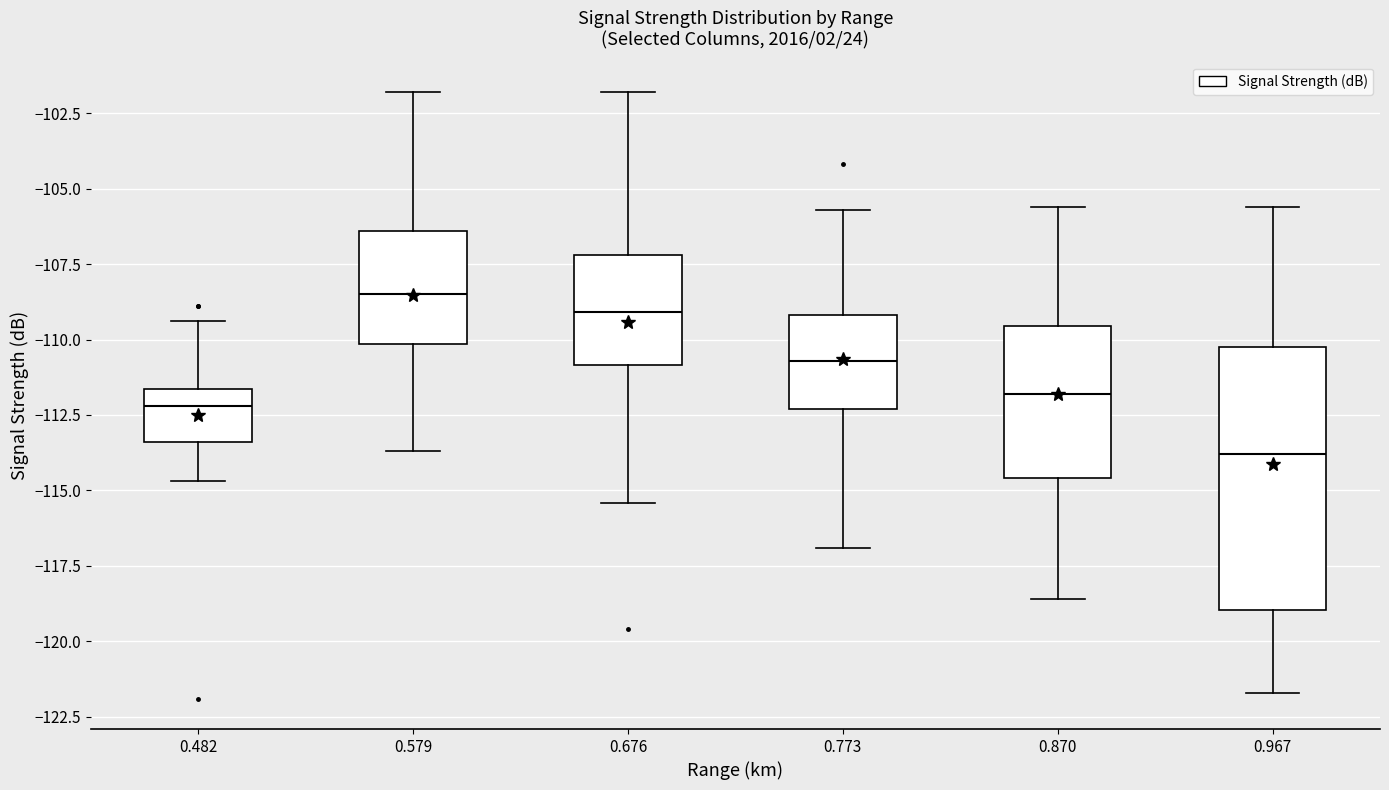

Reading left to right, transcribe this box plot: for each box, give where its median line is, the range the box spans, and where its two whiskers end, as read against the y-axis. The values are not printed on the chart, so give them approximately, as read against the axis.

0.482: median -112.0, box -113.5 to -111.5, whiskers -114.5 to -109.5
0.579: median -108.5, box -110.0 to -106.5, whiskers -113.5 to -102.0
0.676: median -109.0, box -111.0 to -107.0, whiskers -115.5 to -102.0
0.773: median -110.5, box -112.5 to -109.0, whiskers -117.0 to -105.5
0.870: median -112.0, box -114.5 to -109.5, whiskers -118.5 to -105.5
0.967: median -114.0, box -119.0 to -110.0, whiskers -121.5 to -105.5